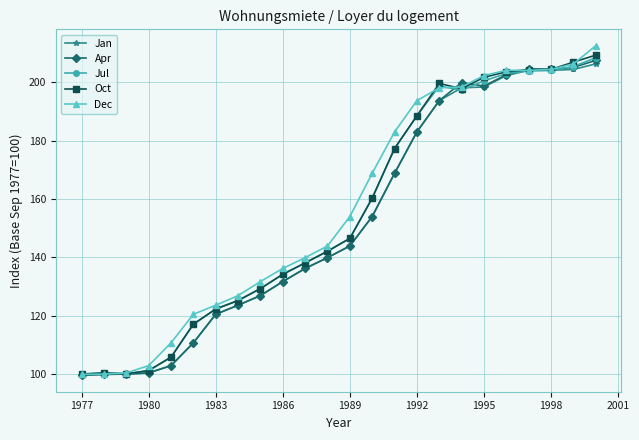

True or false: Oct and Apr cross at least once.

True